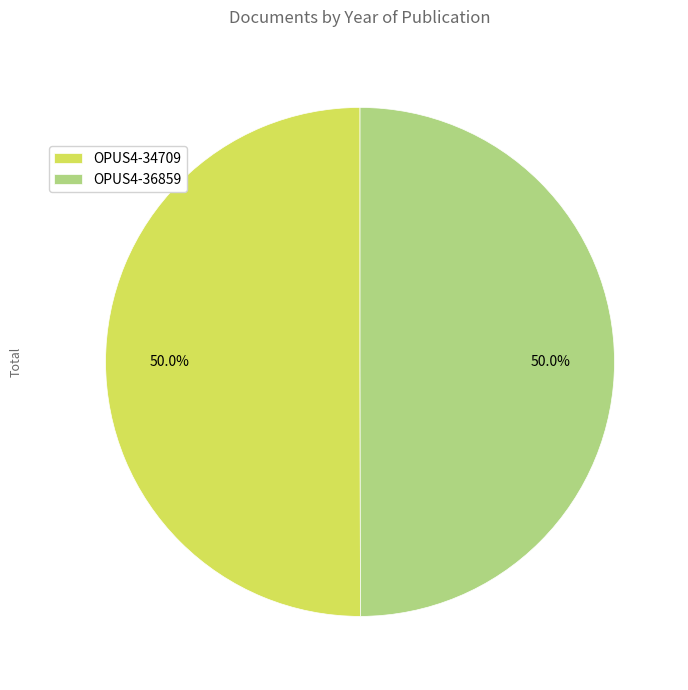

What is the ratio of the value at OPUS4-36859 to the value at OPUS4-34709?

1.0